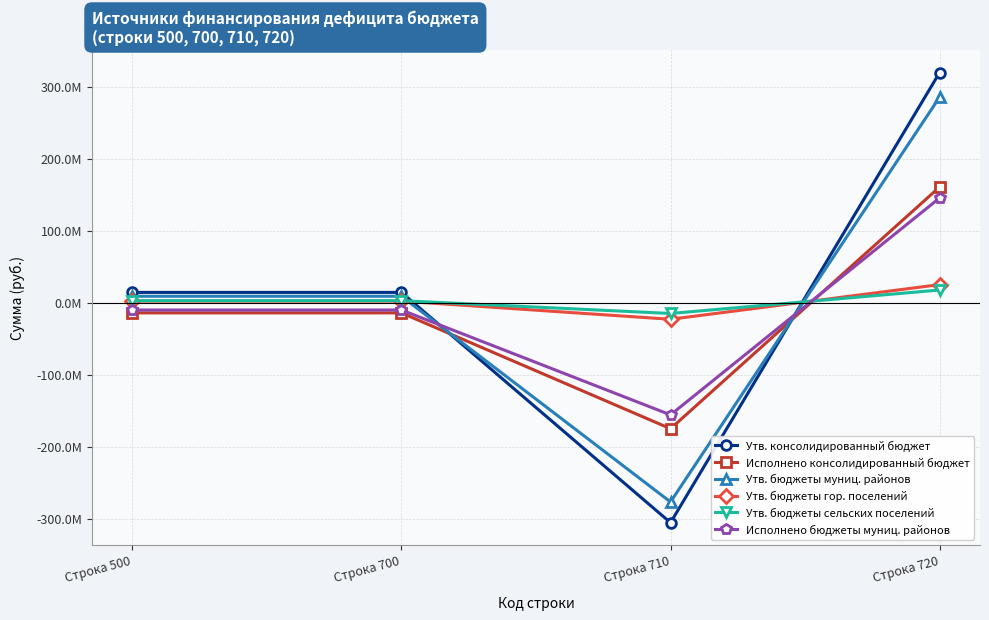

Which series has the largest range (max minus min)?

Утв. консолидированный бюджет